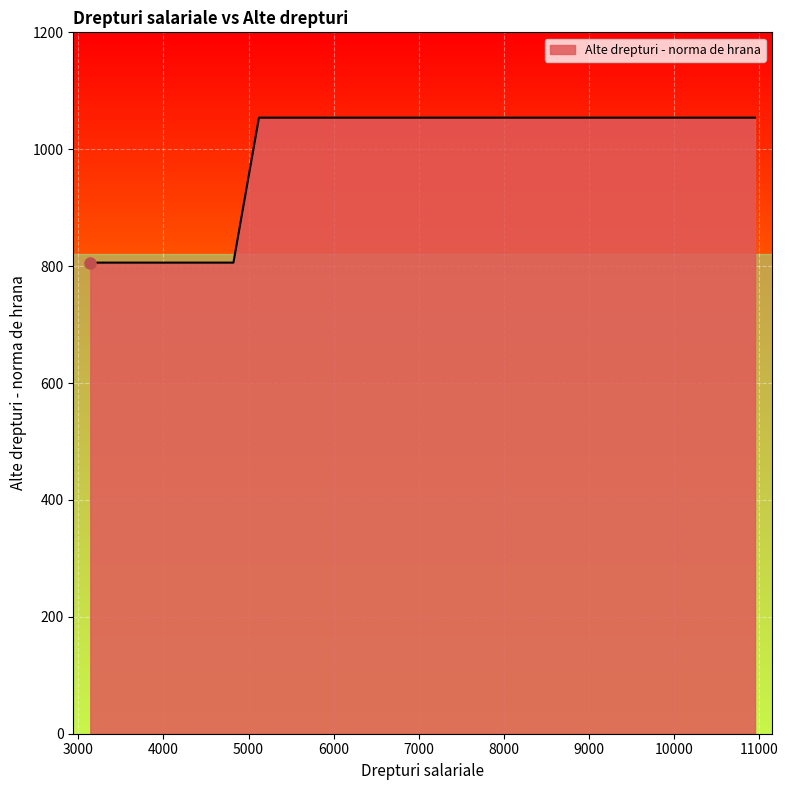

What is the sum of all values?

17608